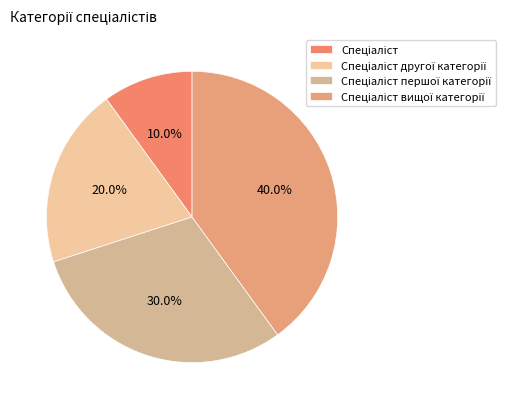

How much of the chart is everything except Спеціаліст вищої категорії?

60.0%